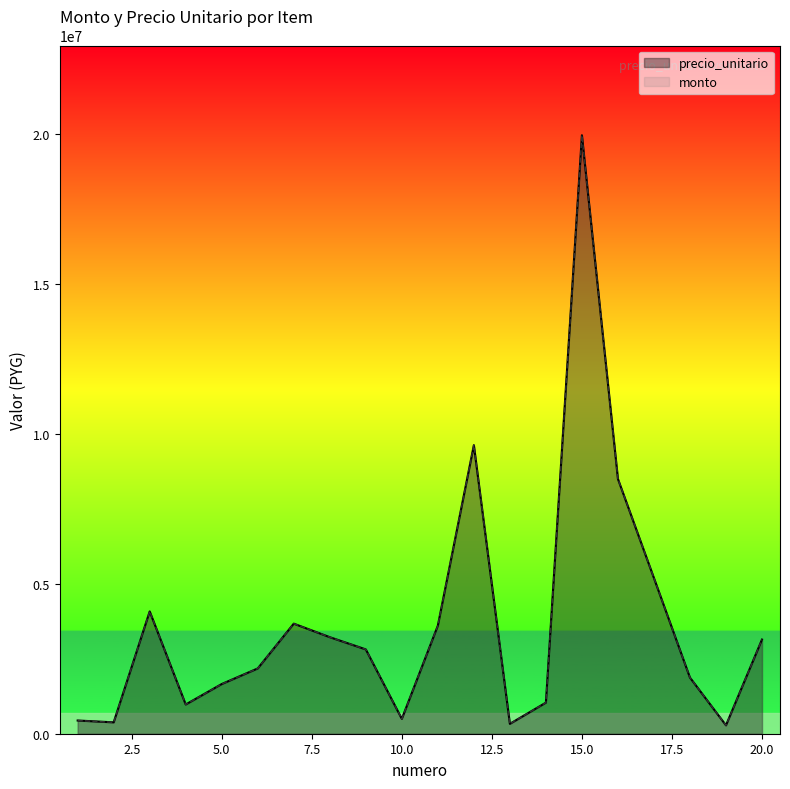

What is the greatest value displayed?

19965000